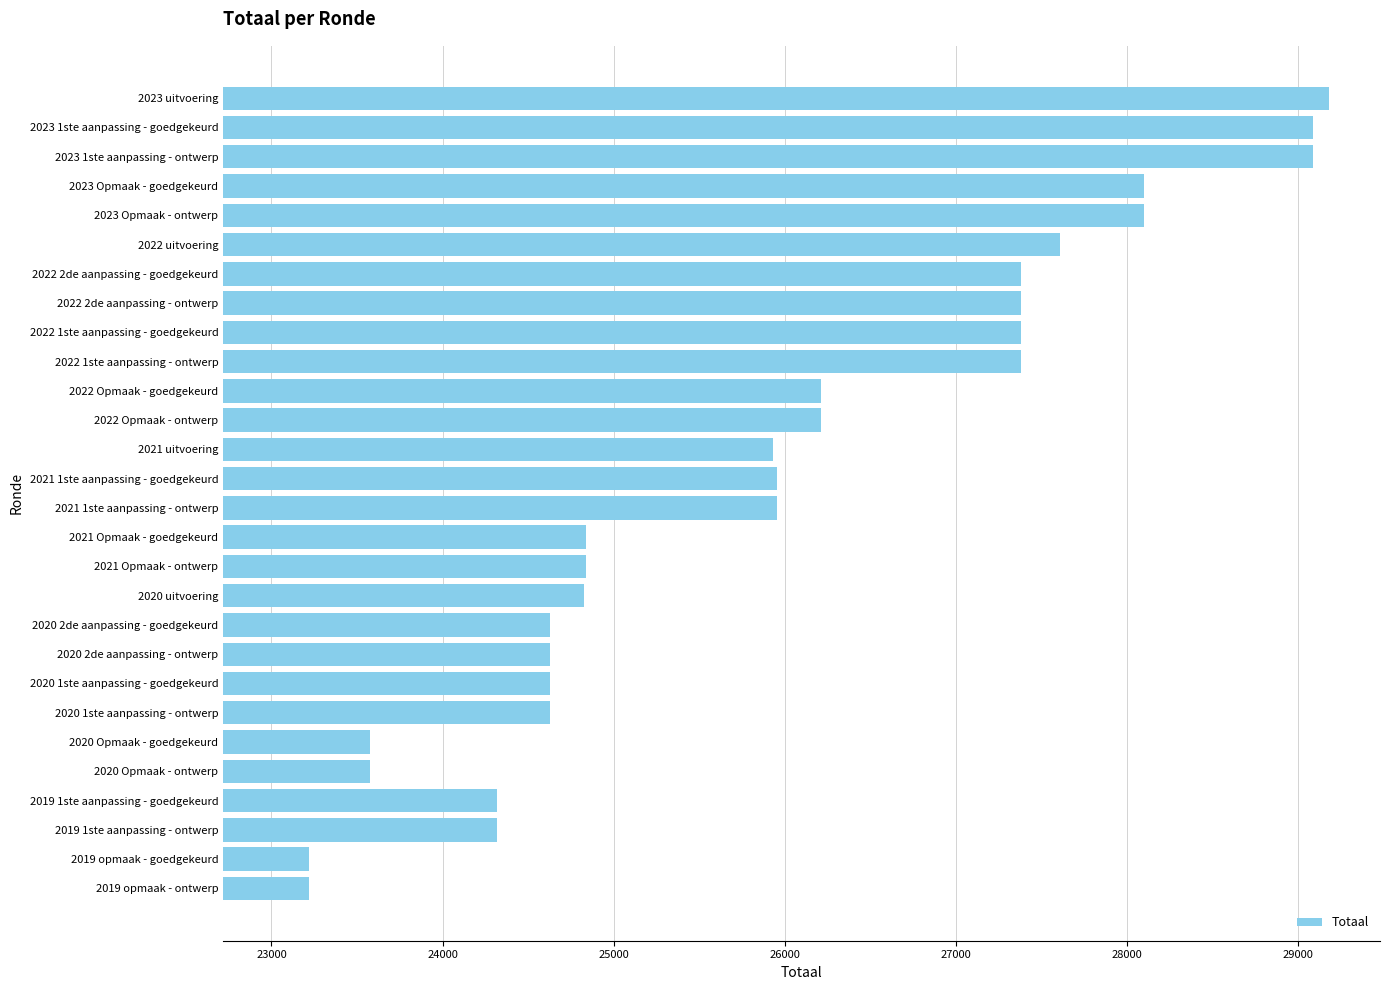

What is the difference between the maximum and minimum values?

5959